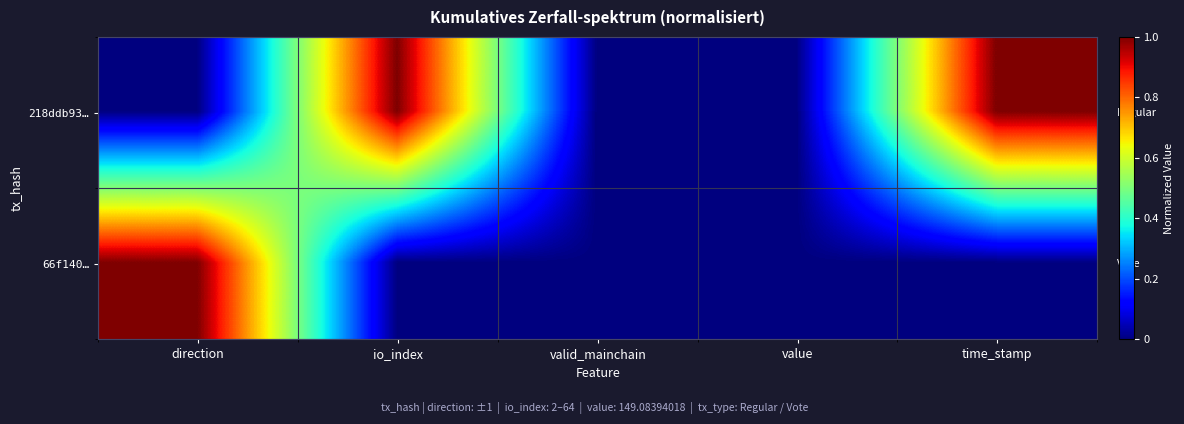

Which series has the largest total across all categories?

218ddb93…